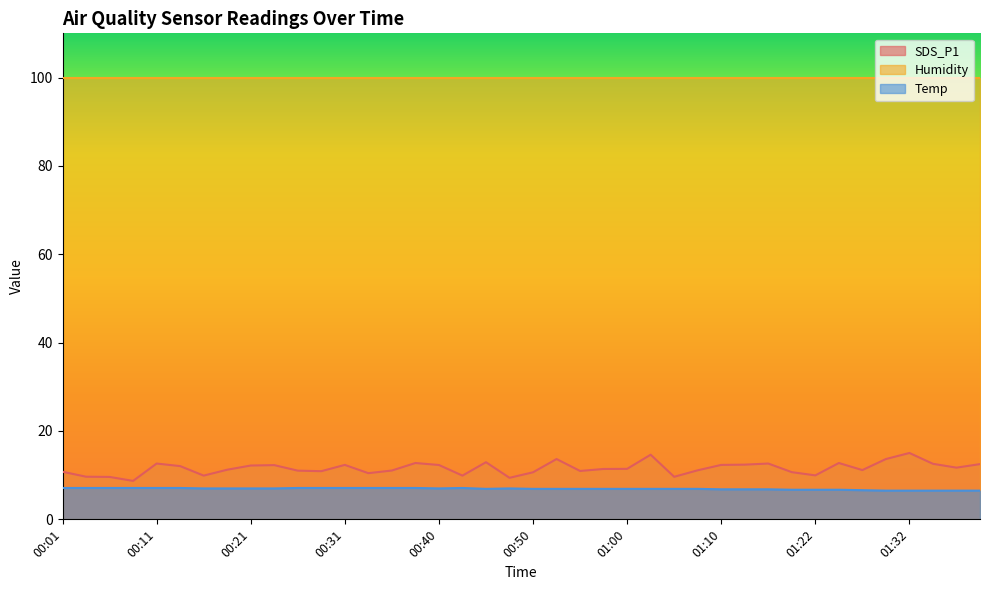

True or false: SDS_P1 and Temp cross at least once.

False